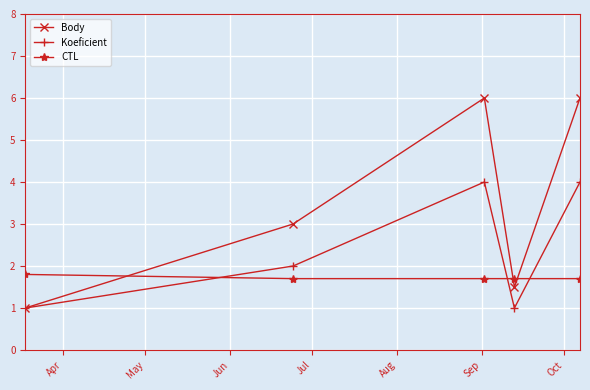

What is the greatest value displayed?

6.0